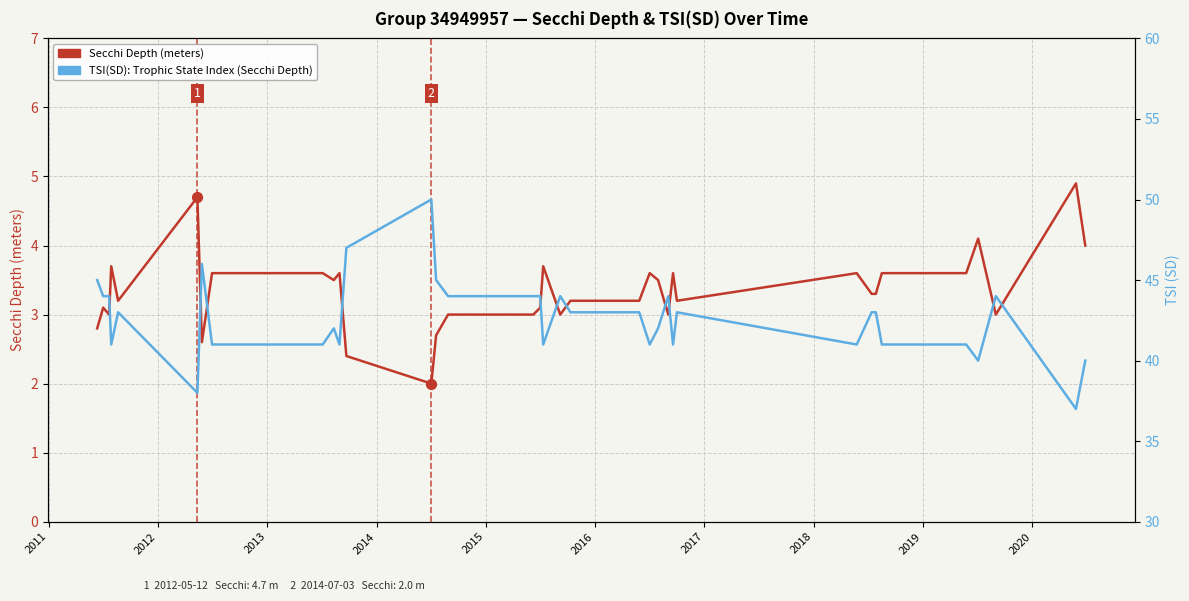

Is the value of TSI (SD) at 15 greater than the value of Secchi Depth (m) at 2010?

Yes